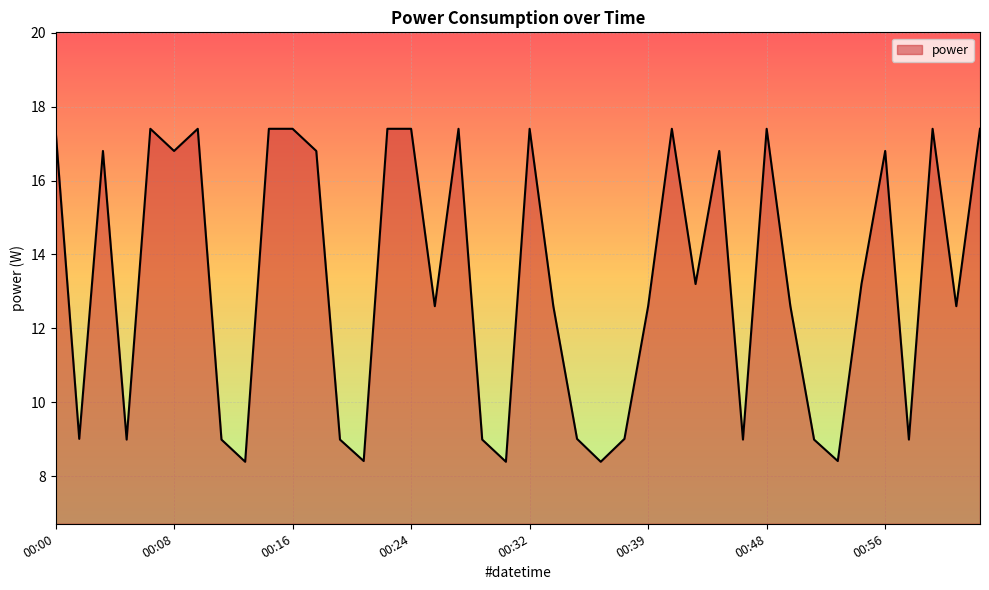

What is the difference between the maximum and minimum values?

9.0